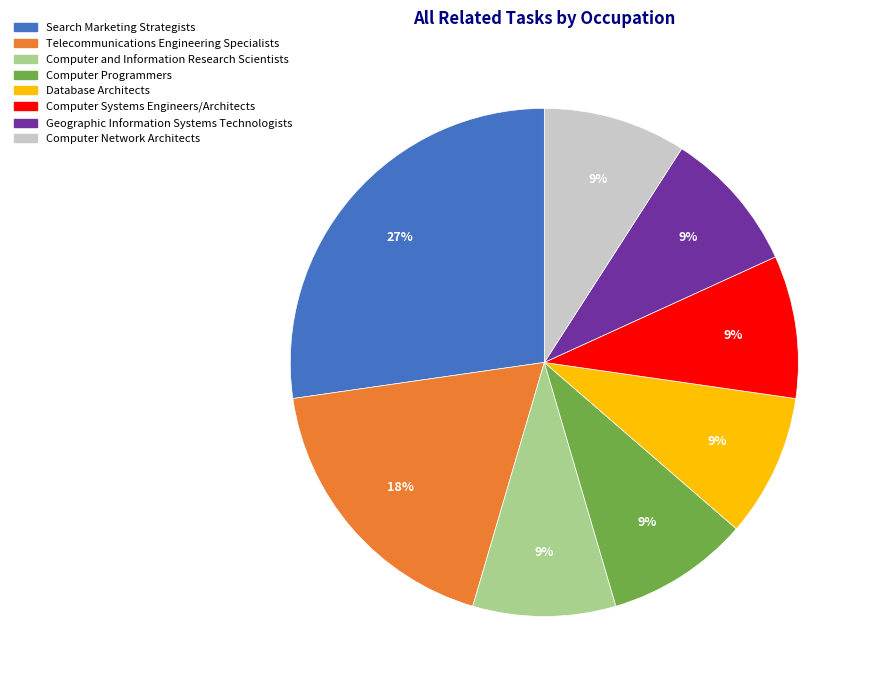

Which slice is the largest?

Search Marketing Strategists